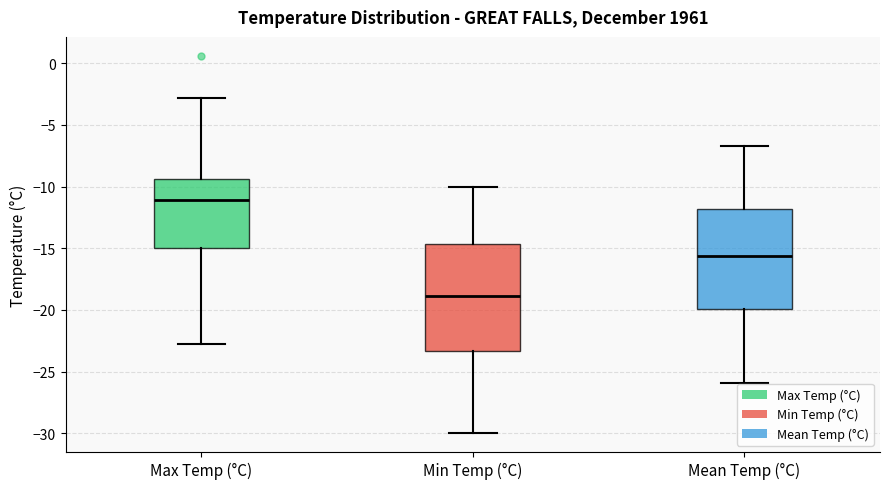

Where does the lower whisker of the box for Max Temp (°C) end on the y-axis? The values are not printed on the chart, so give them approximately, as read against the axis.

-23.0